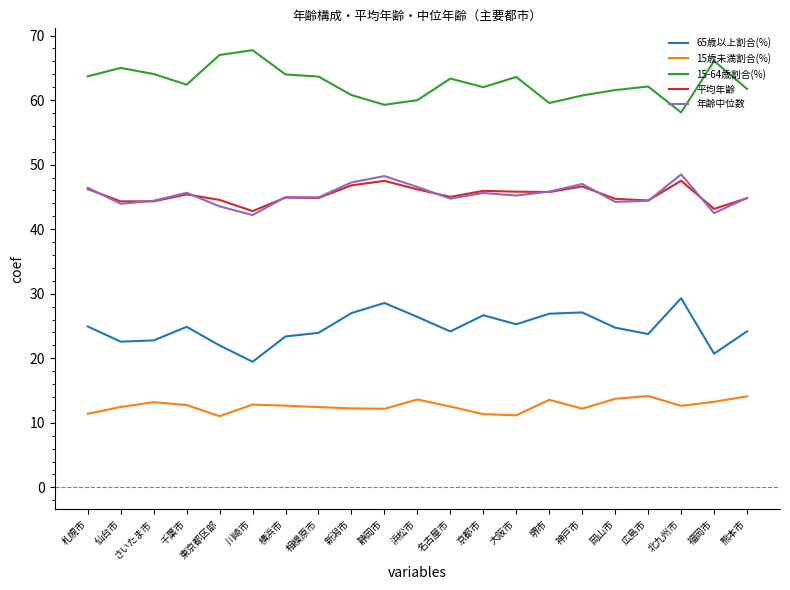

The 年齢中位数 series shows 45.6 at 京都市. True or false?

True